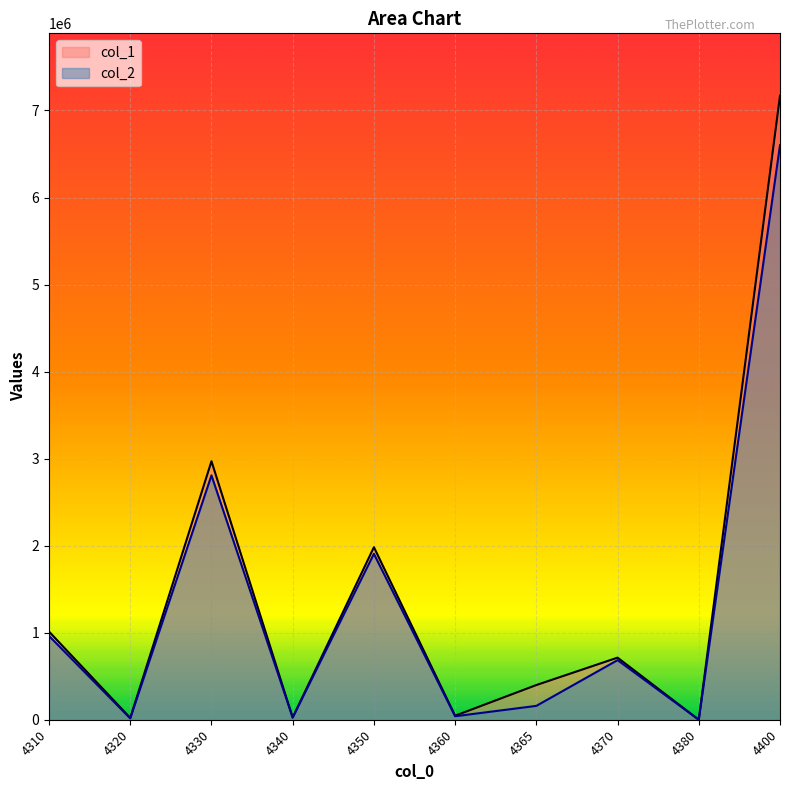

Rank the series by their average value, from lowest to highest.

col_2, col_1